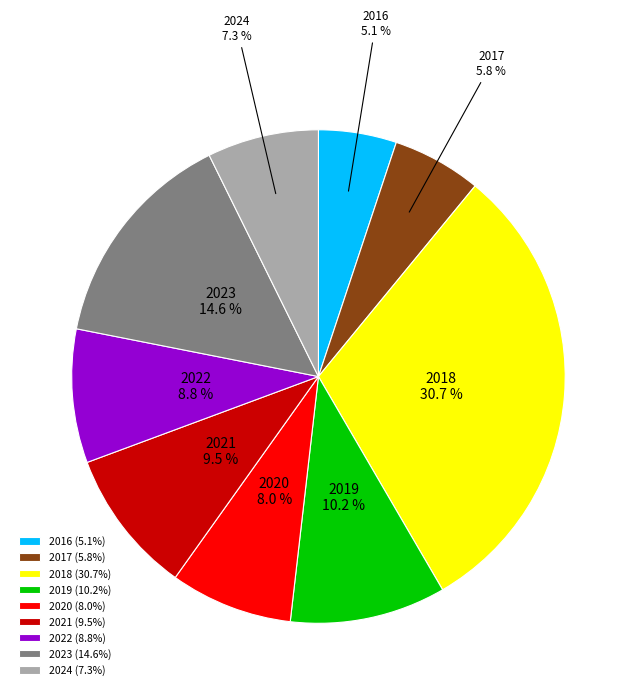

Rank the categories by value from lowest to highest.

2016, 2017, 2024, 2020, 2022, 2021, 2019, 2023, 2018